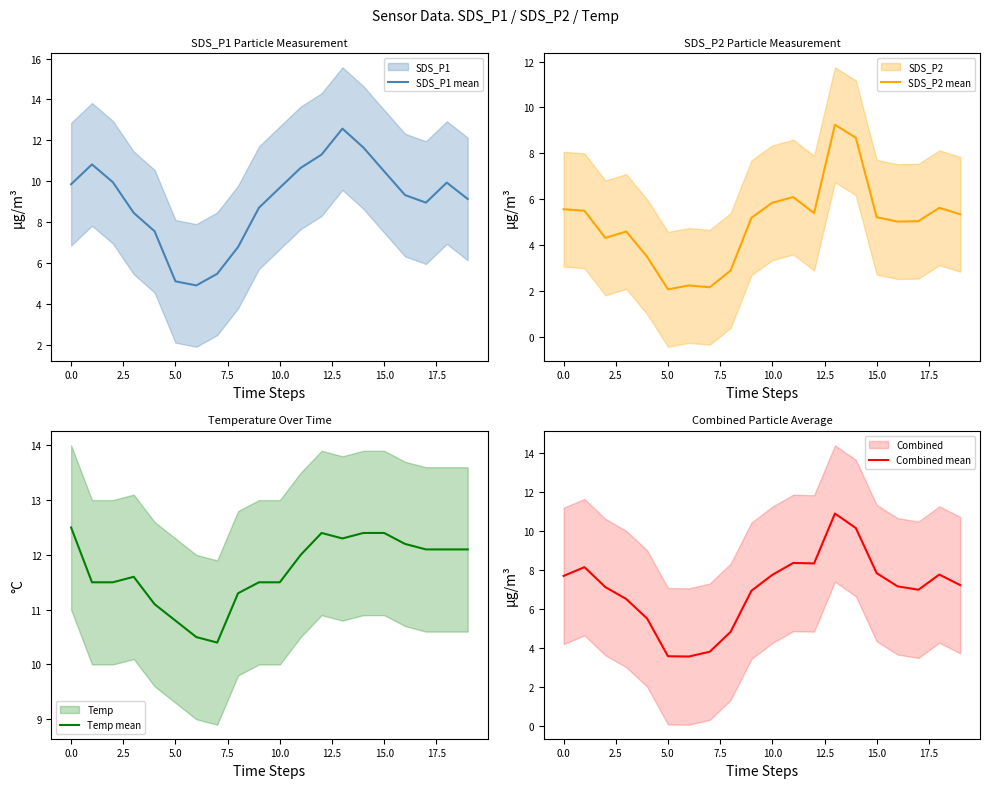

What is the difference between the maximum and second lowest values in the Temp mean series?

2.0